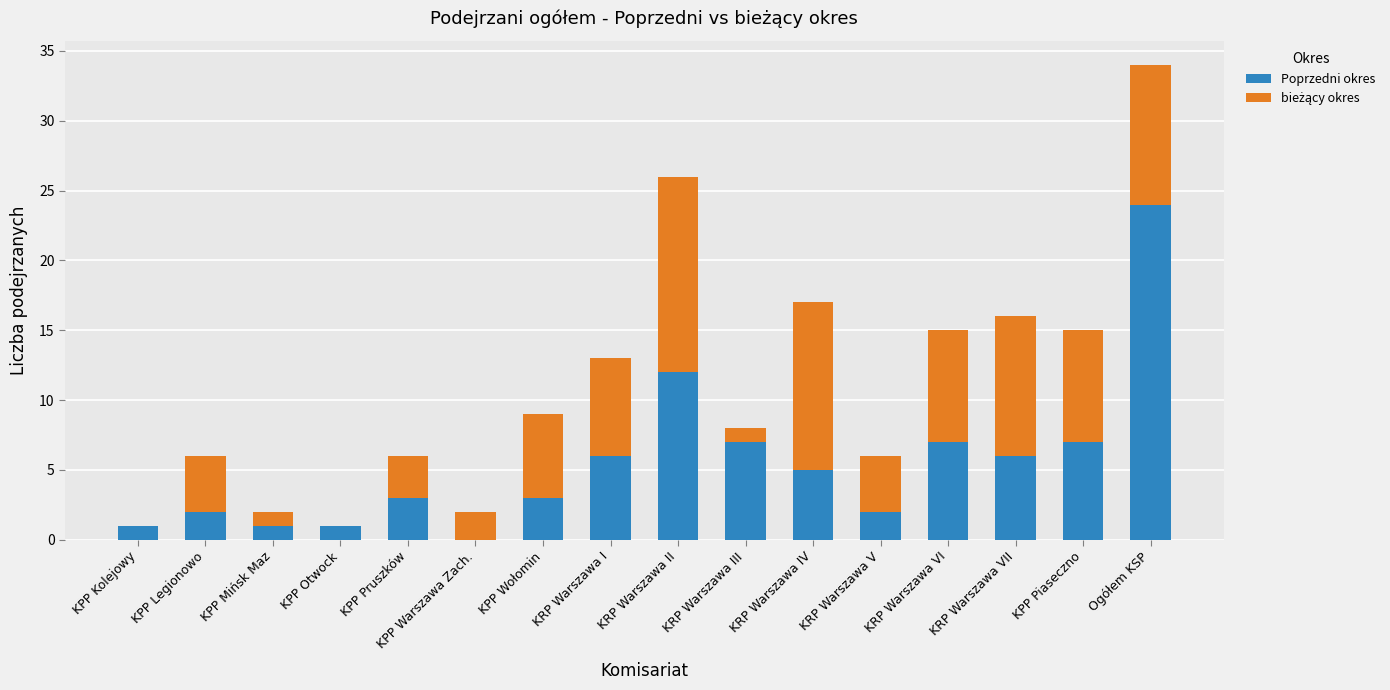

Which category has the highest value in the Poprzedni okres series?

Ogółem KSP